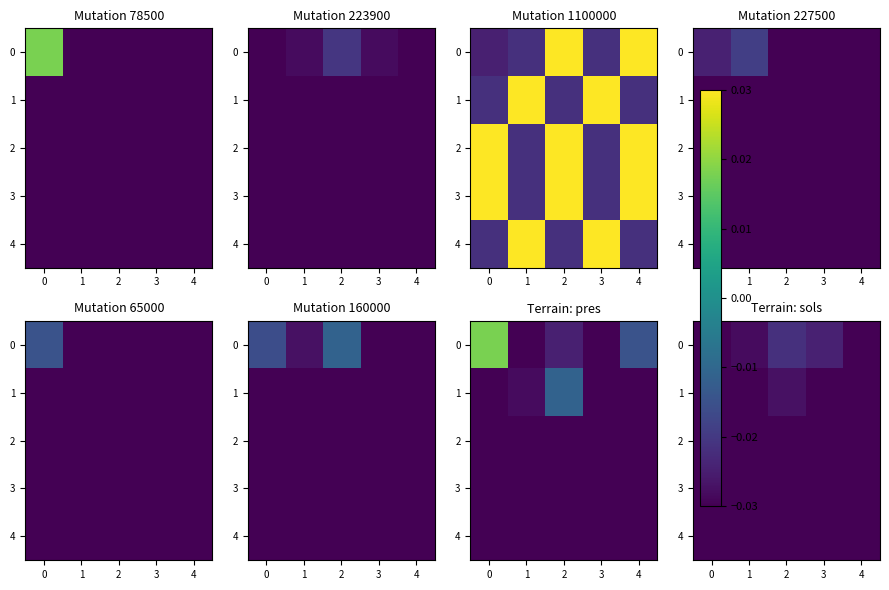

Which has a higher value, 1 or 2?

2